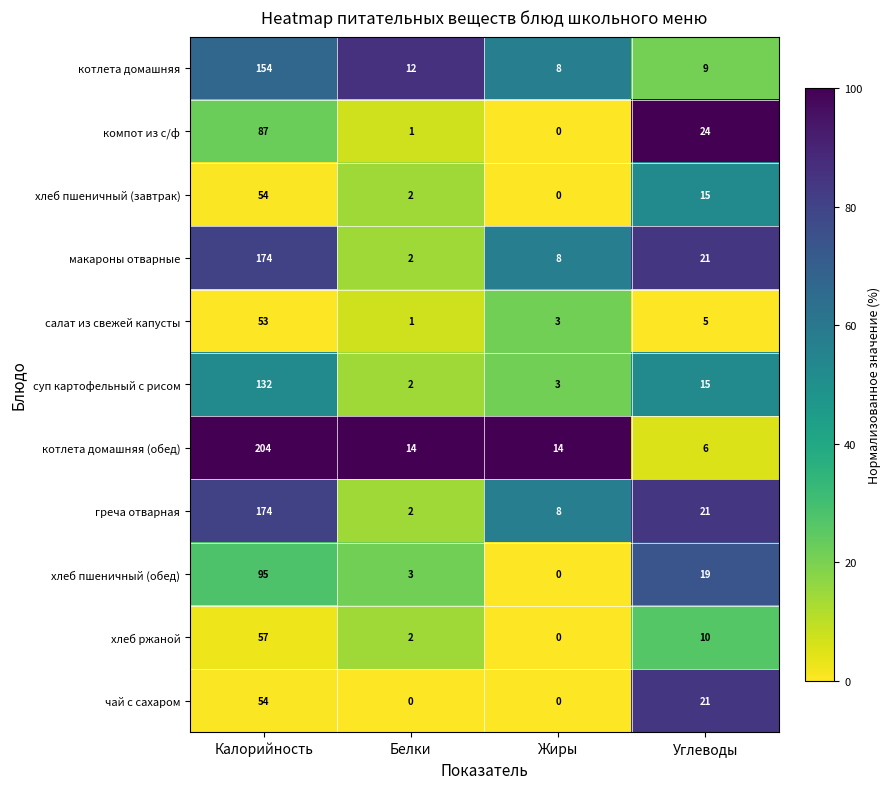

What is the difference between the maximum and minimum values in the хлеб пшеничный (обед) series?

95